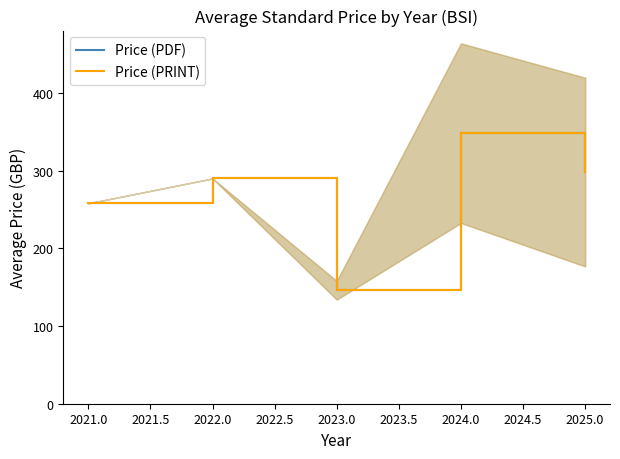

What is the total value across all series at 2024.0?

696.6